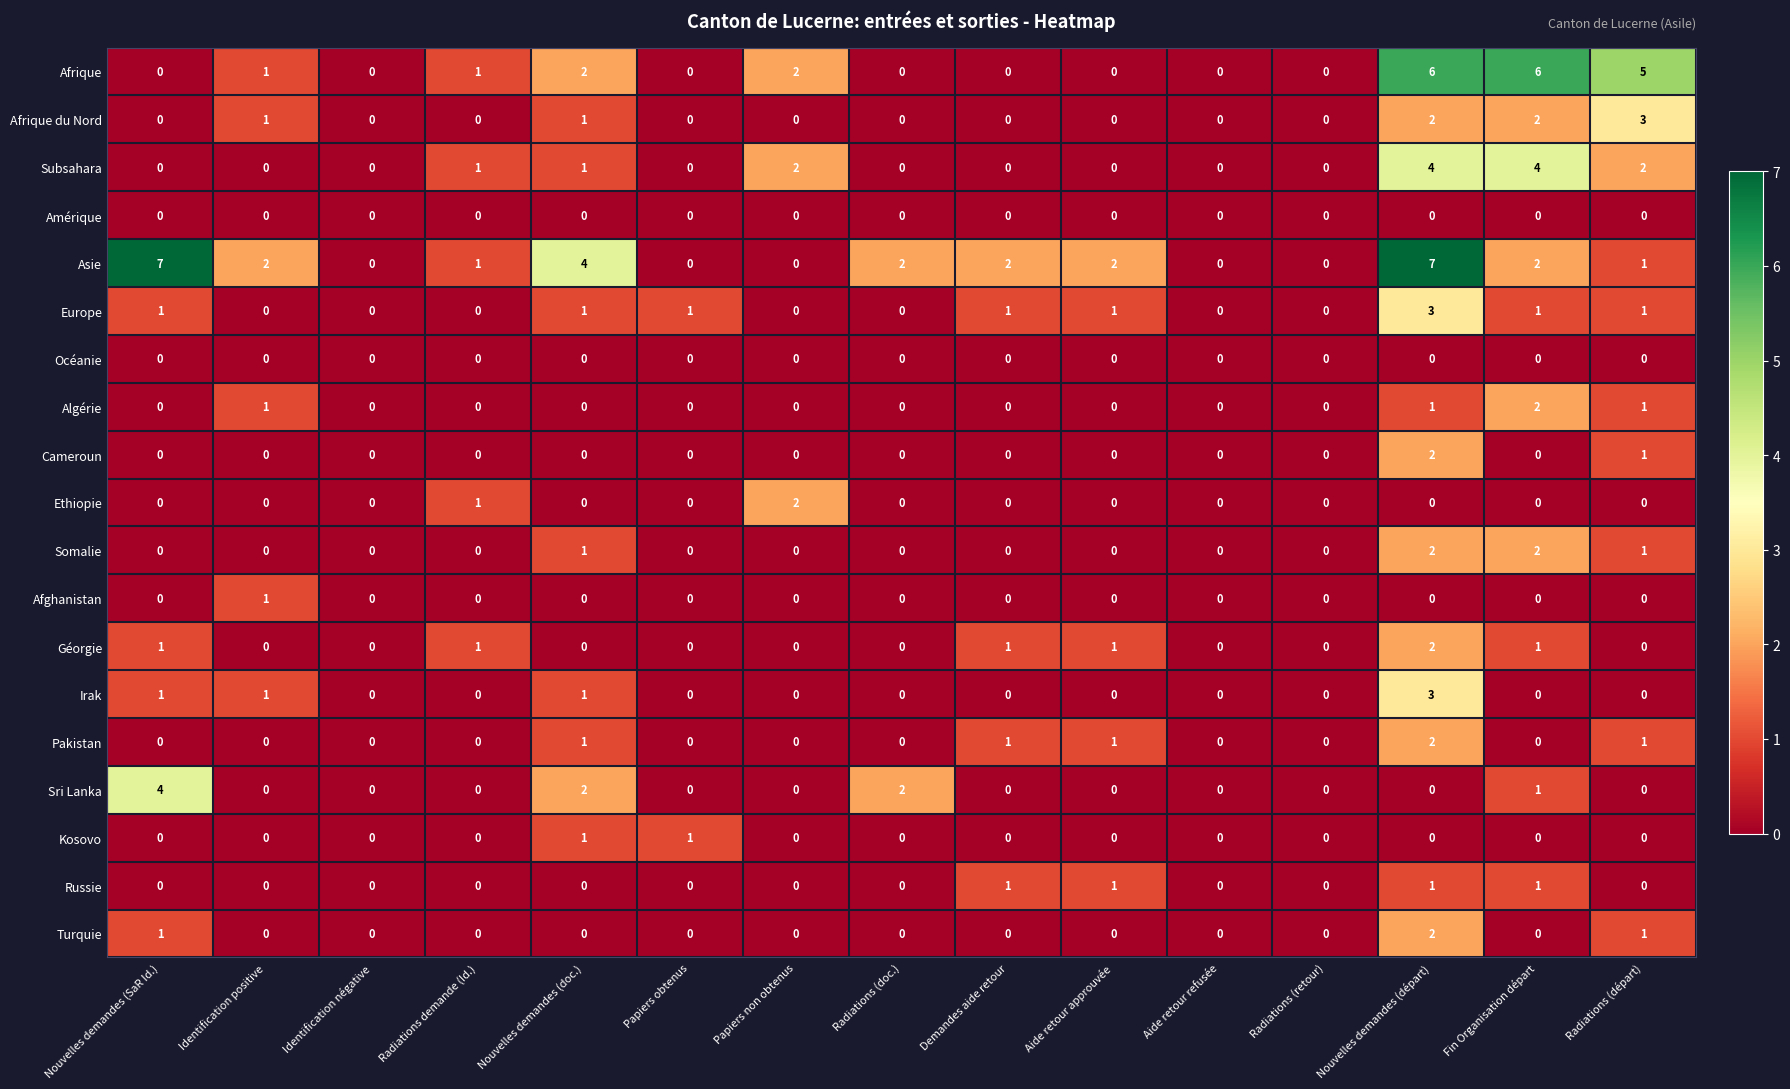

At which category is the sum across all series the highest?

Nouvelles demandes (départ)